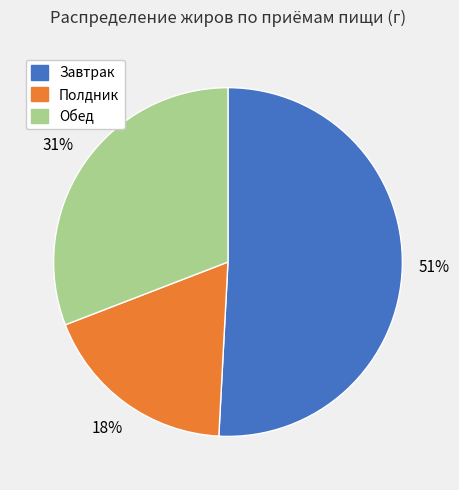

To the nearest percent, what is the combined percentage of Обед and Завтрак?

82%